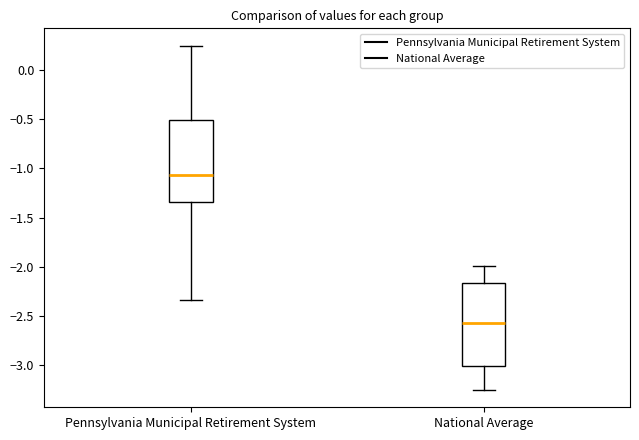

Reading left to right, transcribe this box plot: for each box, give where its median line is, the range the box spans, and where its two whiskers end, as read against the y-axis. The values are not printed on the chart, so give them approximately, as read against the axis.

Pennsylvania Municipal Retirement System: median -1.05, box -1.35 to -0.50, whiskers -2.35 to 0.25
National Average: median -2.55, box -3.00 to -2.15, whiskers -3.25 to -2.00